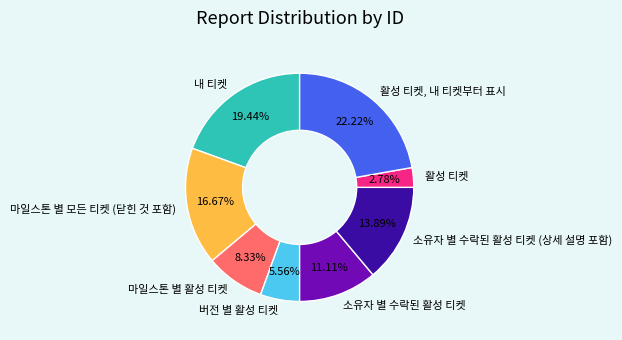

To the nearest percent, what portion does 소유자 별 수락된 활성 티켓 (상세 설명 포함) represent?

14%